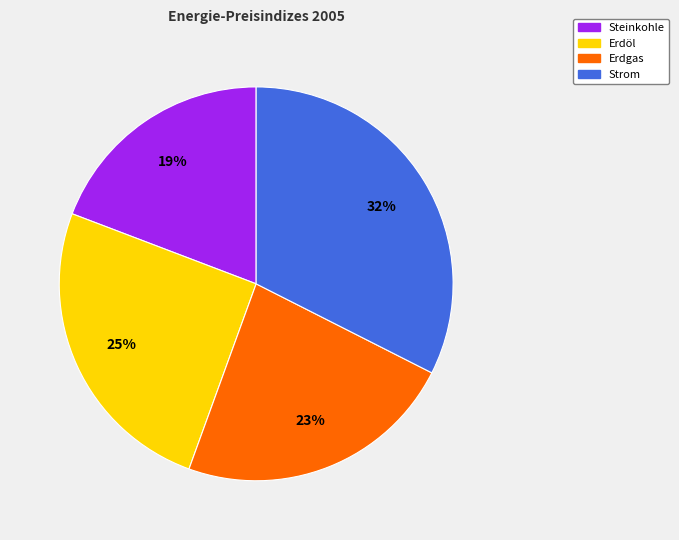

Is there a majority slice in this chart?

No